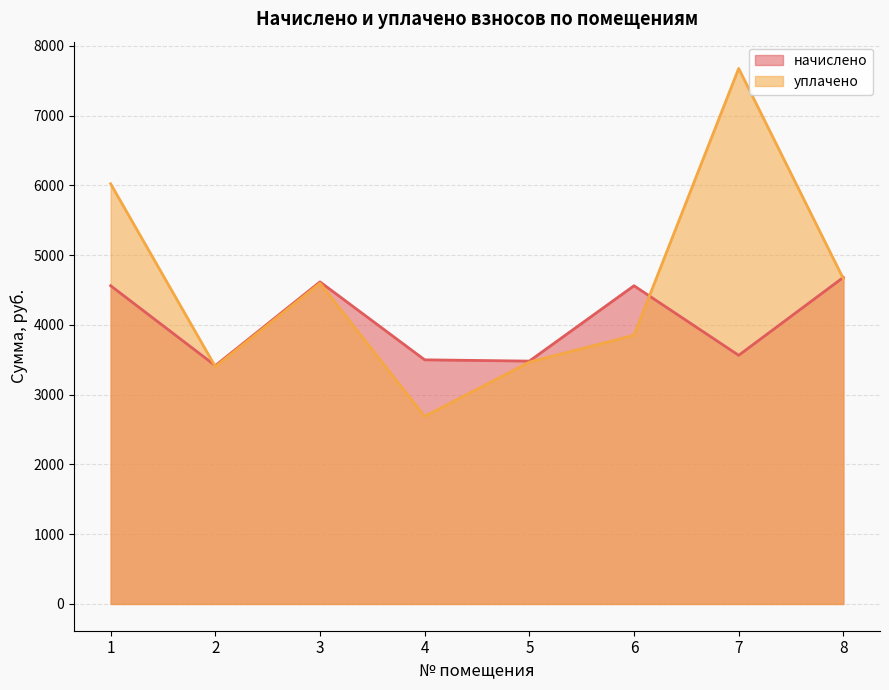

At which category does уплачено reach its first local peak?

3